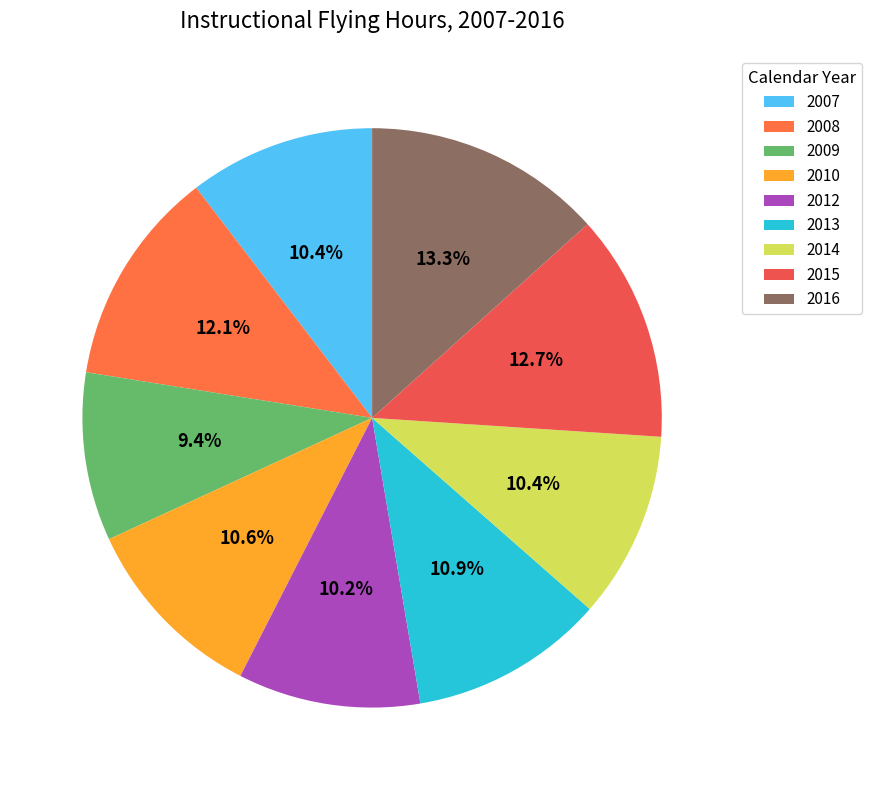

True or false: 2009 accounts for 9% of the total.

True